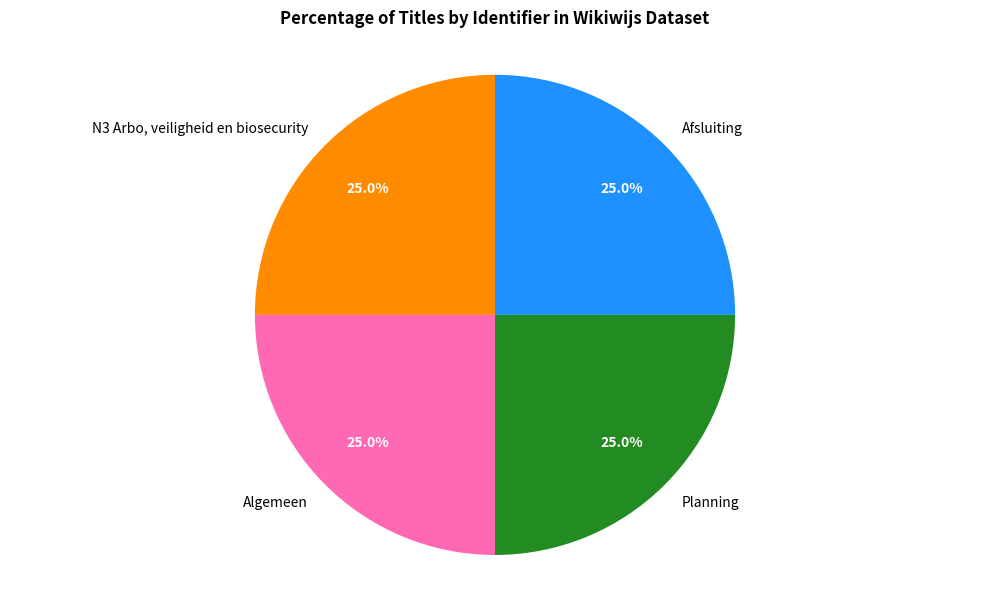

Does Afsluiting account for over 50% of the chart?

No